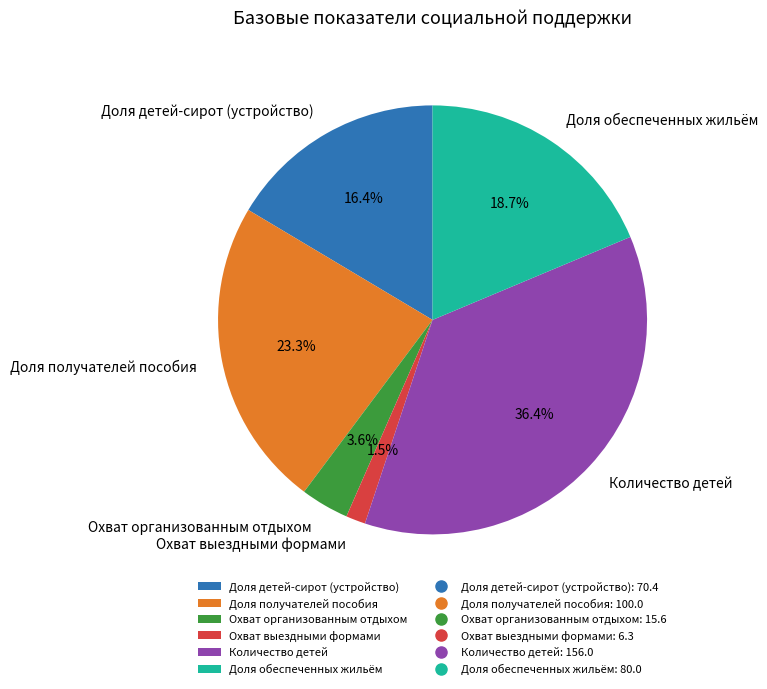

Does any single category account for the majority?

No